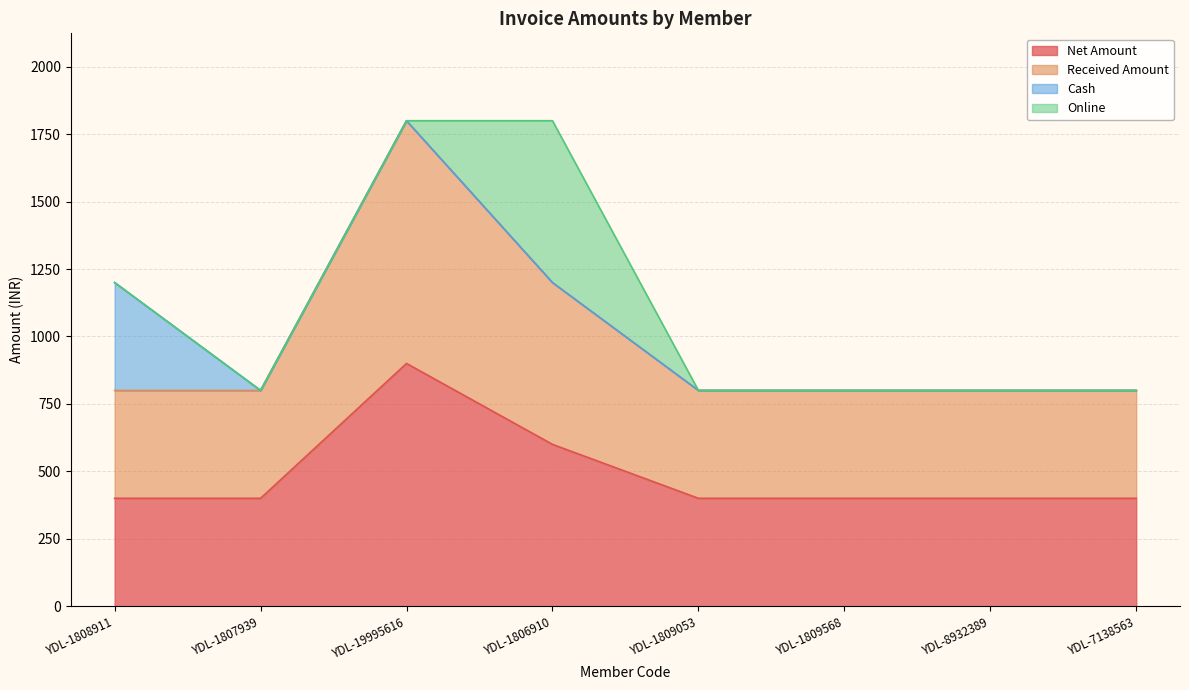

True or false: Net Amount and Received Amount intersect in this chart.

False